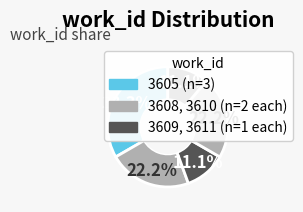

Count the number of slices in the pie.

5